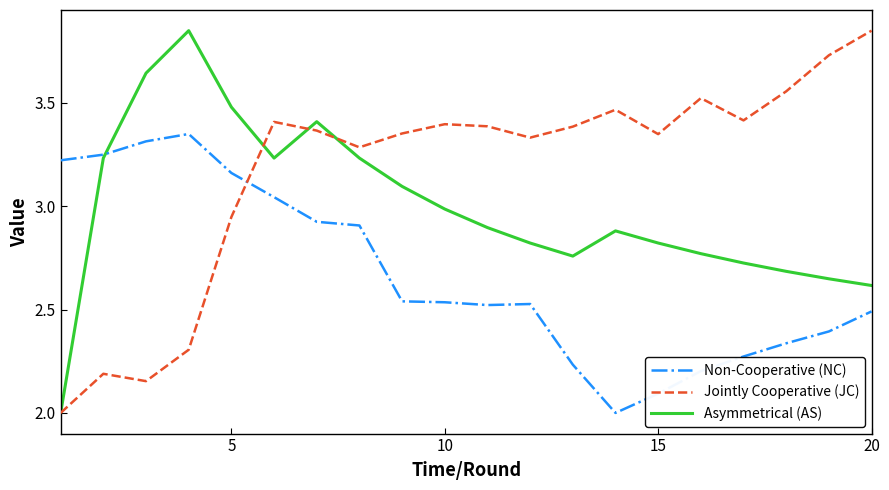

Rank the series by their average value, from highest to lowest.

Jointly Cooperative (JC), Asymmetrical (AS), Non-Cooperative (NC)